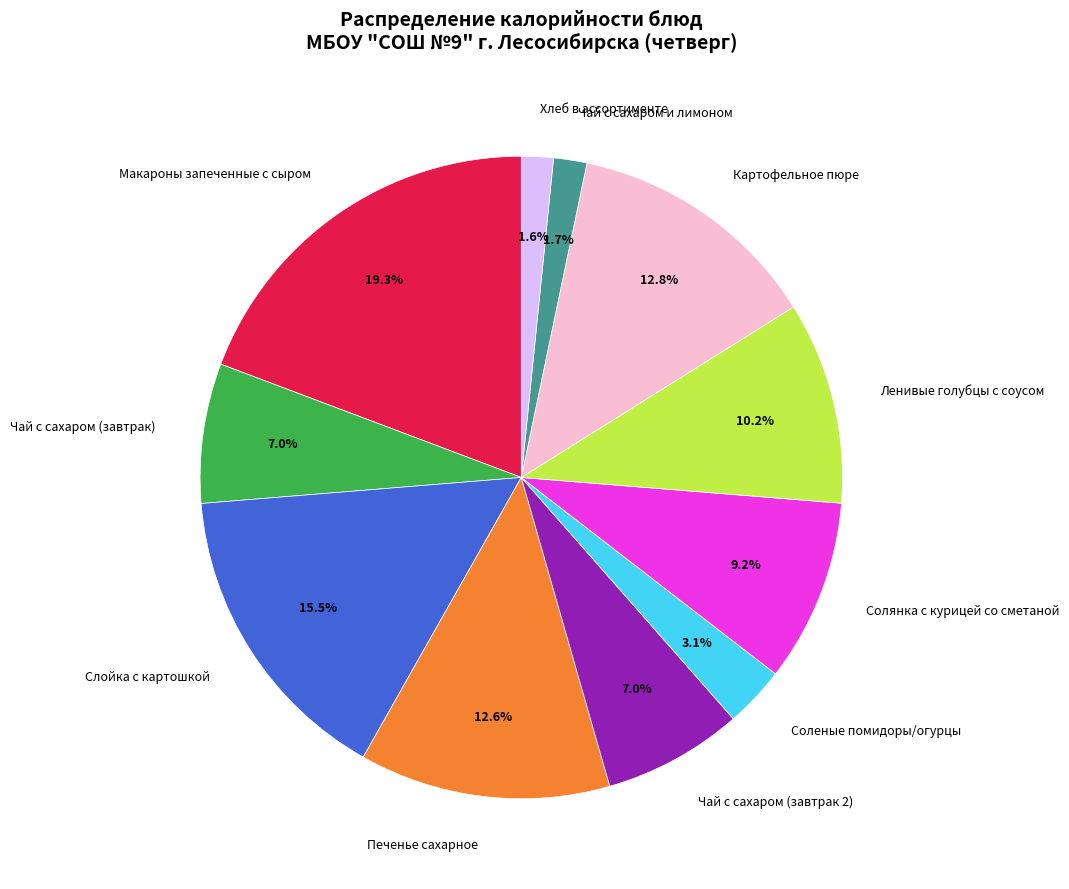

What is the ratio of the value at Чай с сахаром (завтрак) to the value at Макароны запеченные с сыром?

0.4